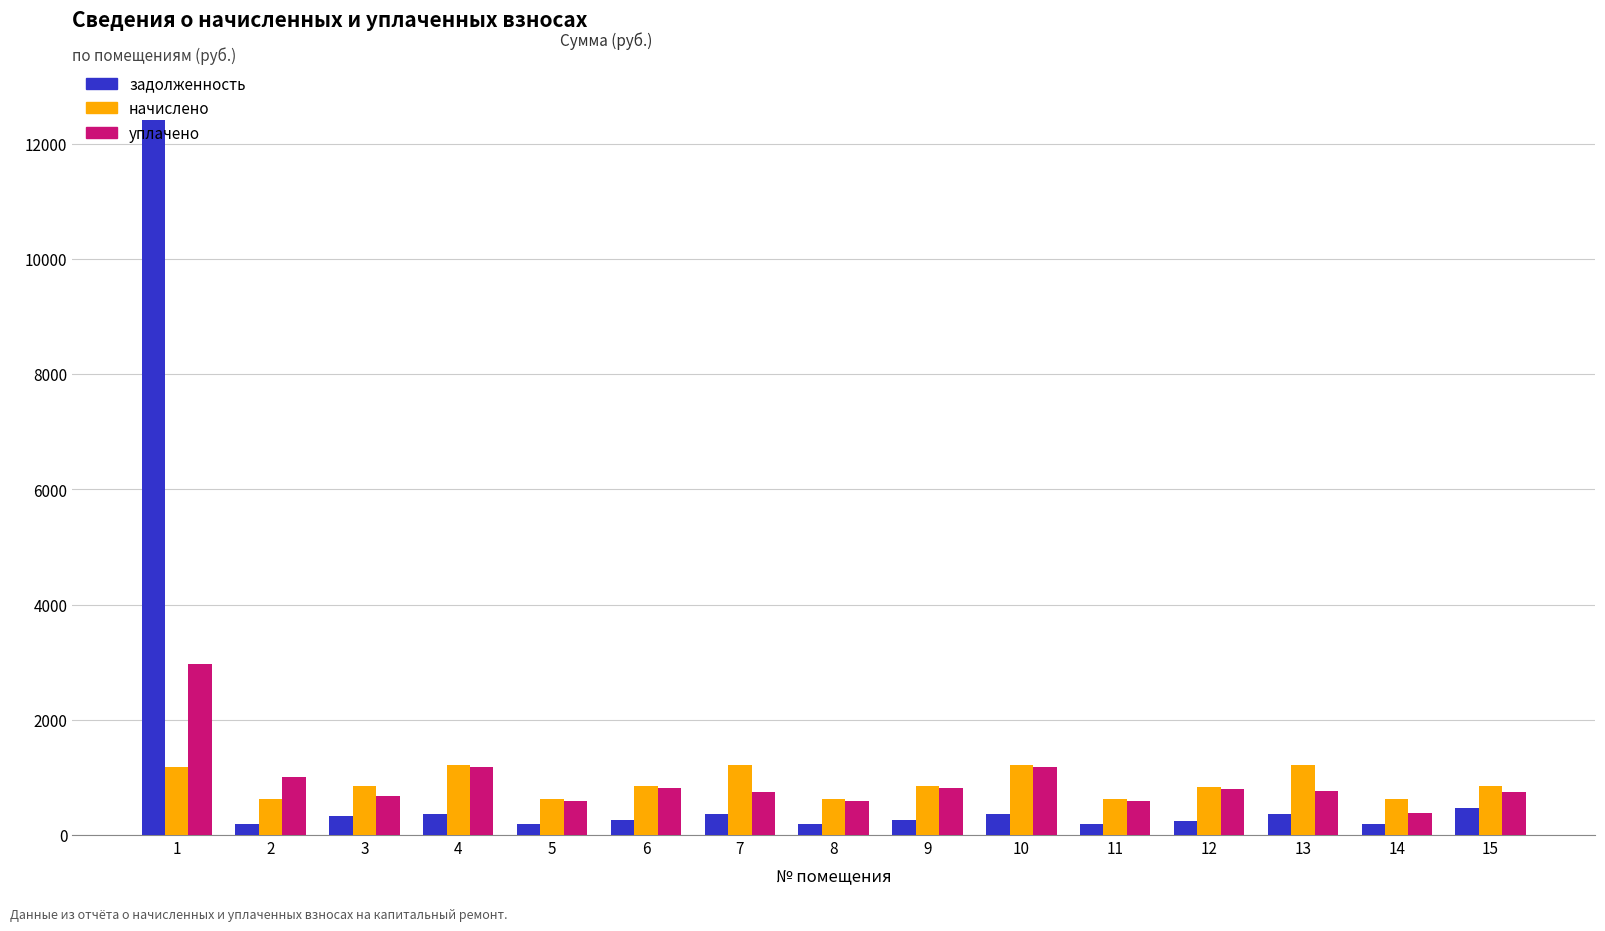

What is the maximum value for задолженность?

12407.9